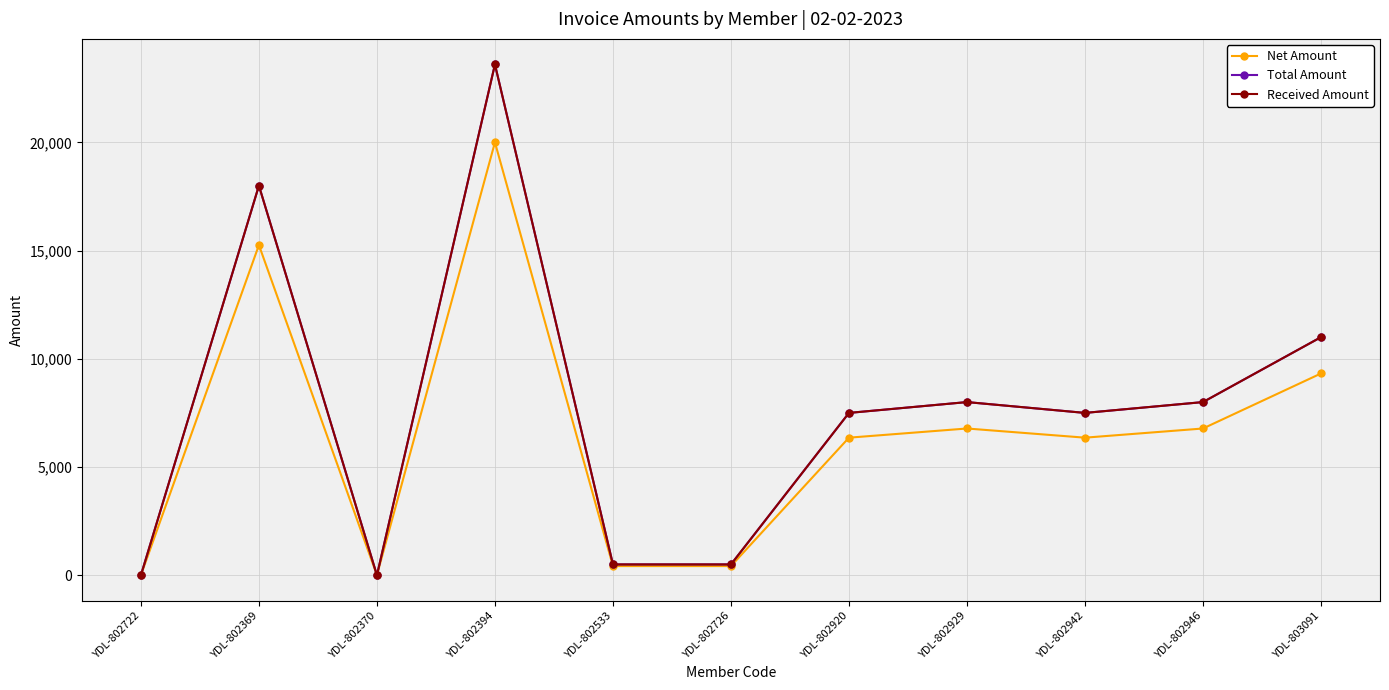

How many interior local valleys does the Net Amount series have?

2